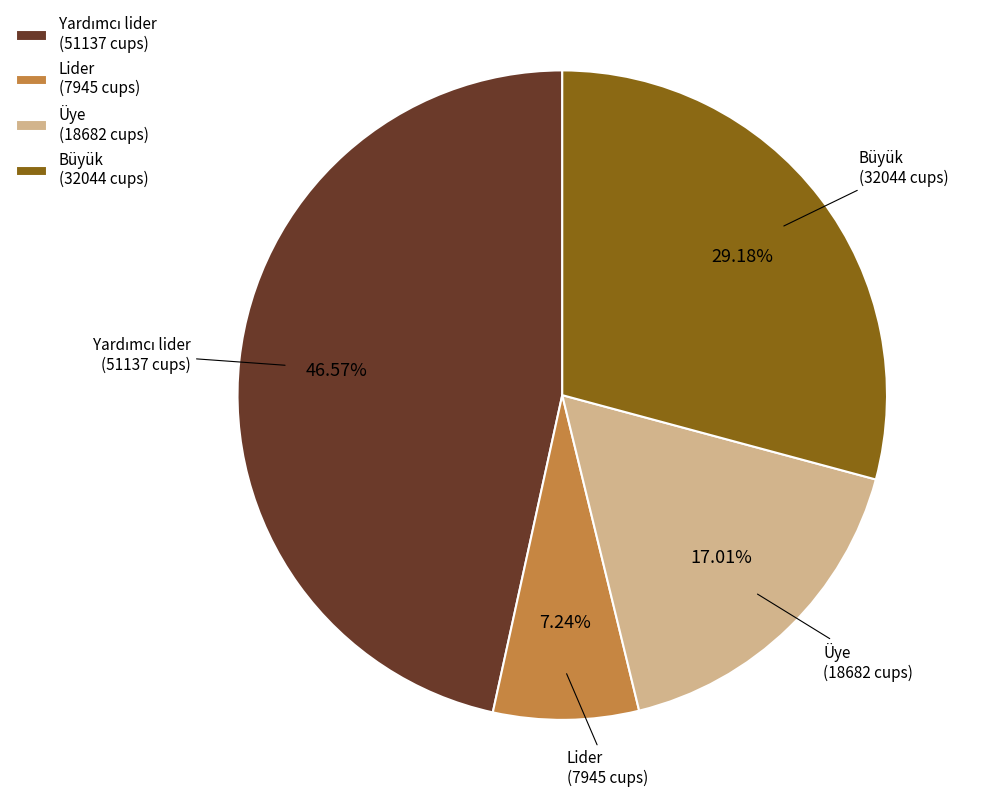

Is there a majority slice in this chart?

No